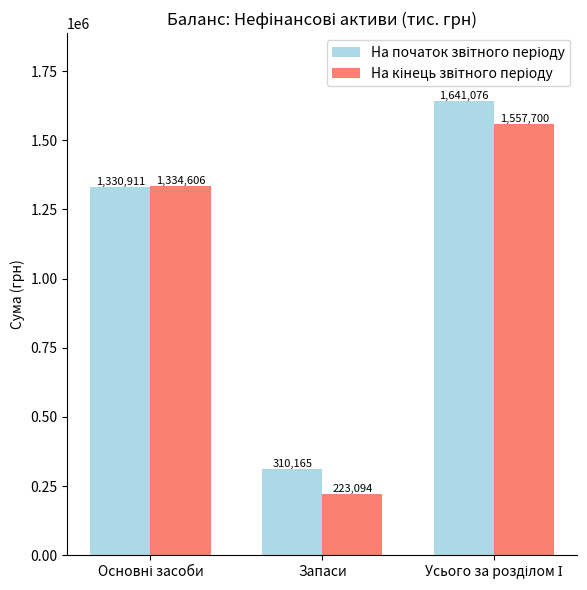

Which category has the lowest value across all series?

Запаси